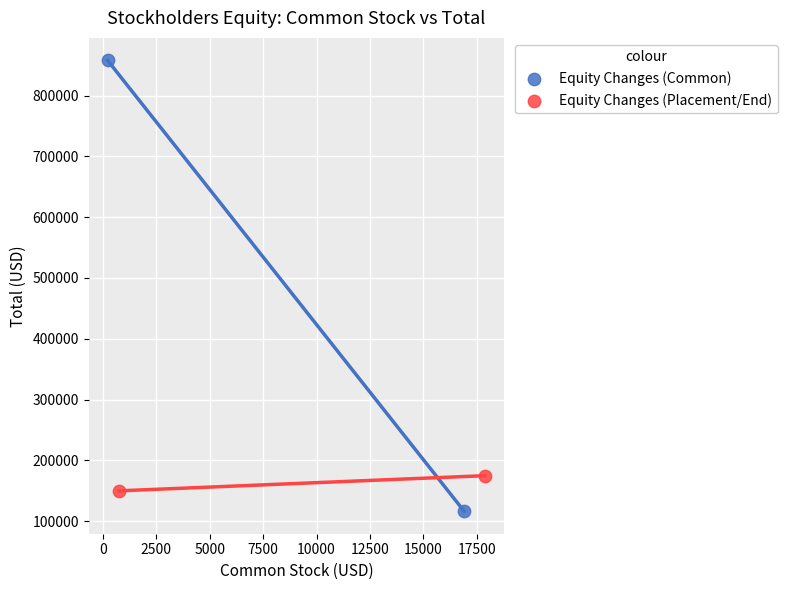

Which series reaches the maximum Y coordinate?

Equity Changes (Common)